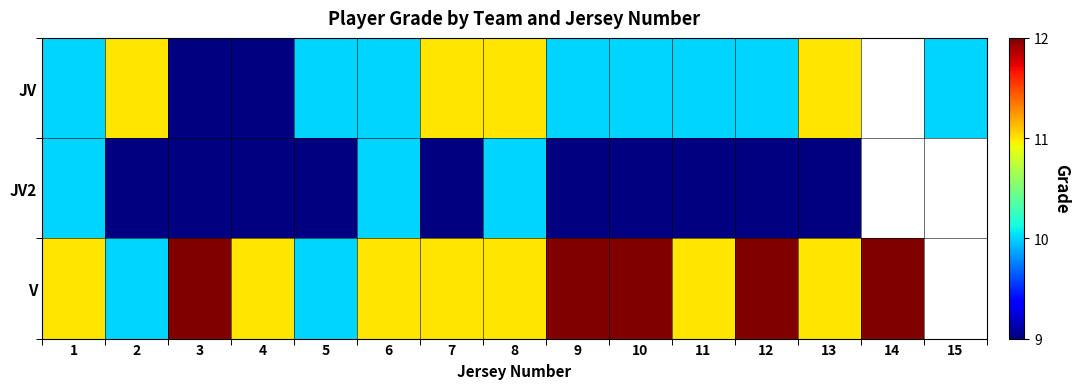

The value of JV at 15 is 10.0. True or false?

True